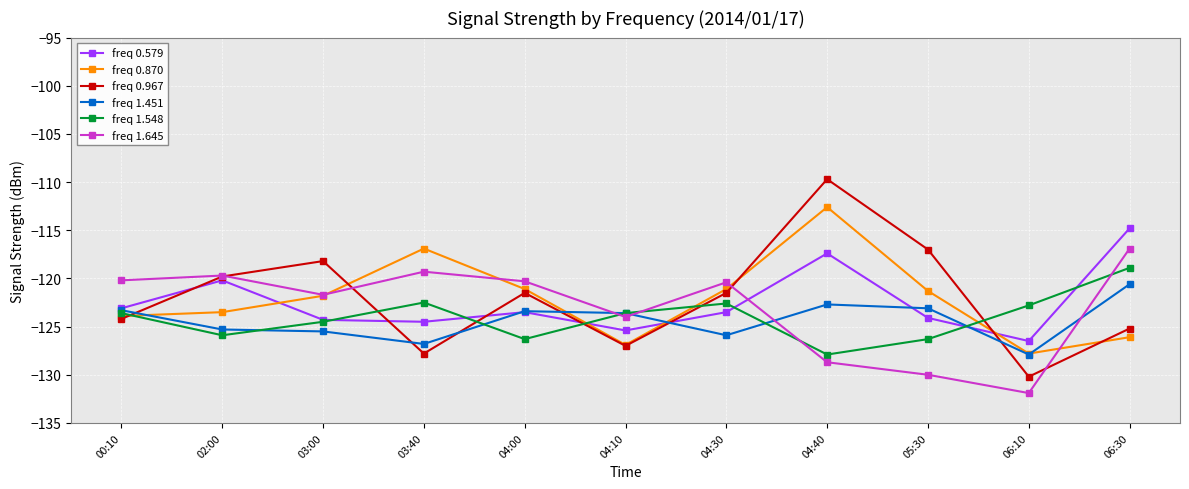

Is it true that freq 1.645 equals -120.4 at 04:30?

True